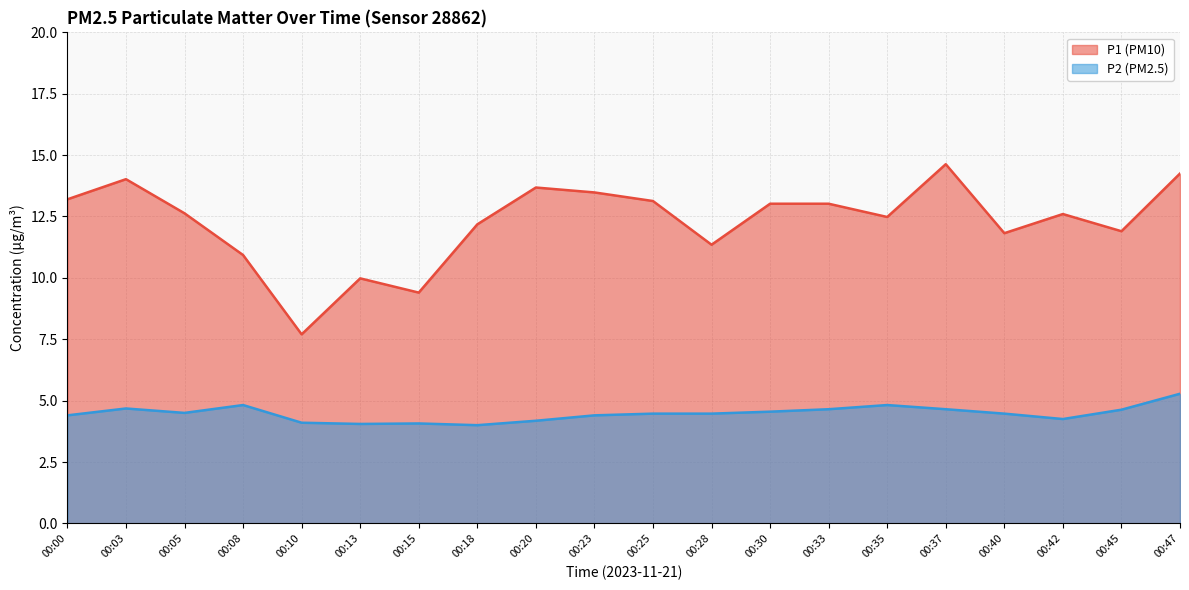

Which series has the largest range (max minus min)?

P1